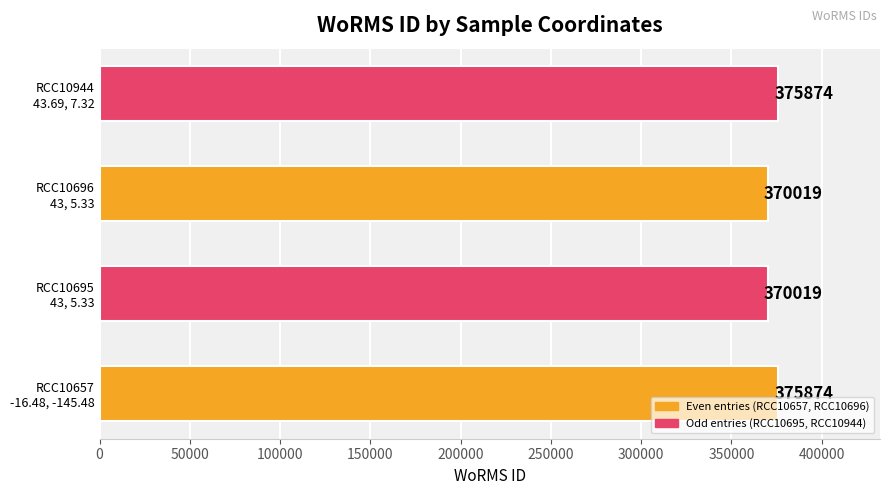

How many values are between 370019 and 375874?

4